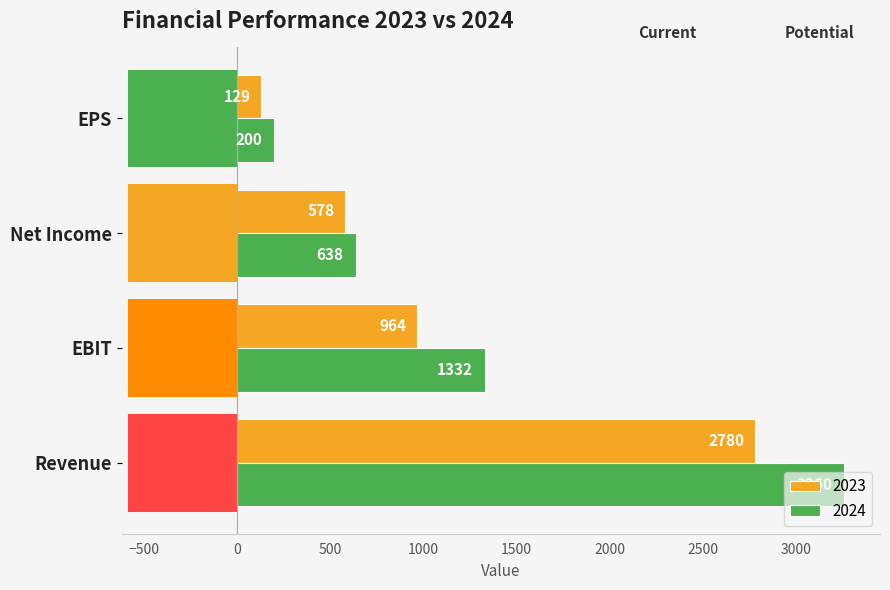

Reading left to right, transcribe all the data shown in this chart.

2023: 2780	964	578	129
2024: 3260	1332	638	200